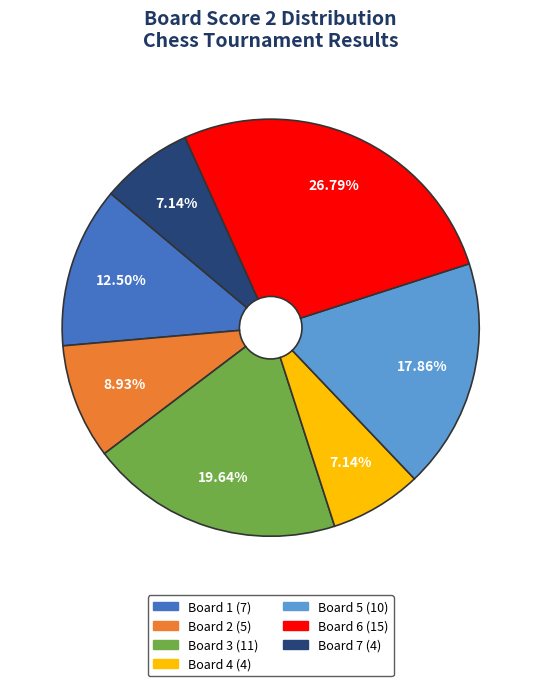

Does Board 1 represent more than half of the total?

No